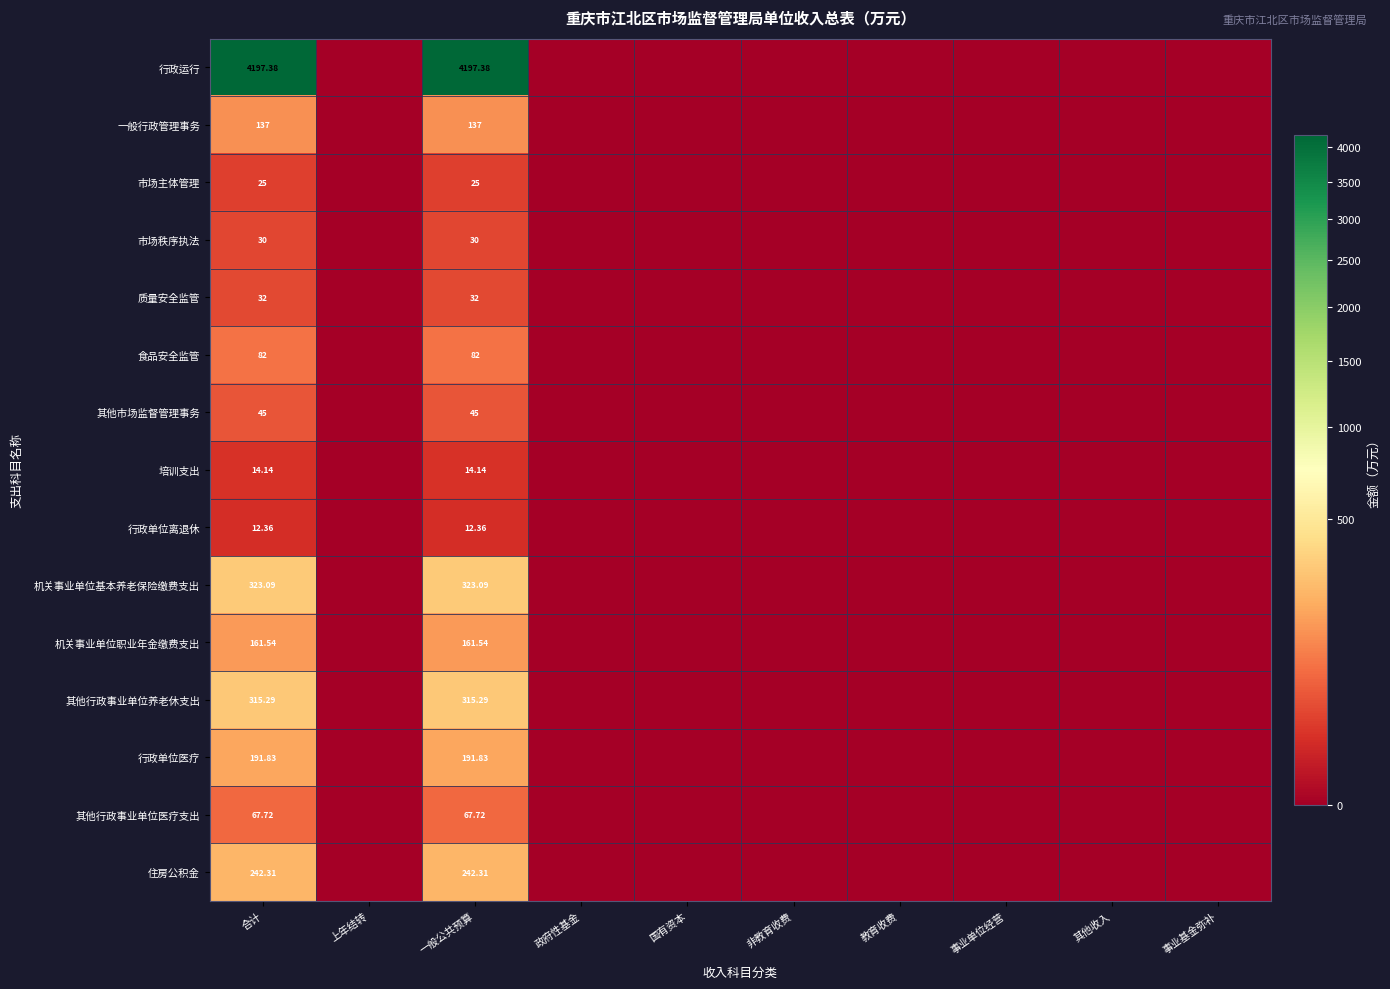

How many data points does each series have?

10